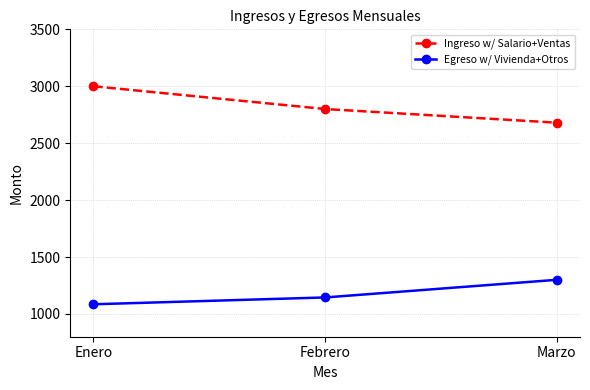

Read the Egreso w/ Vivienda+Otros value at Marzo.

1300